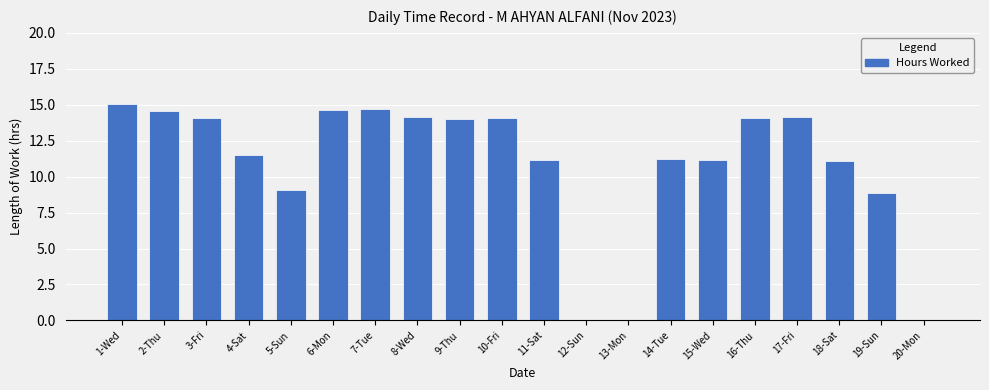

What is the greatest value displayed?

15.0